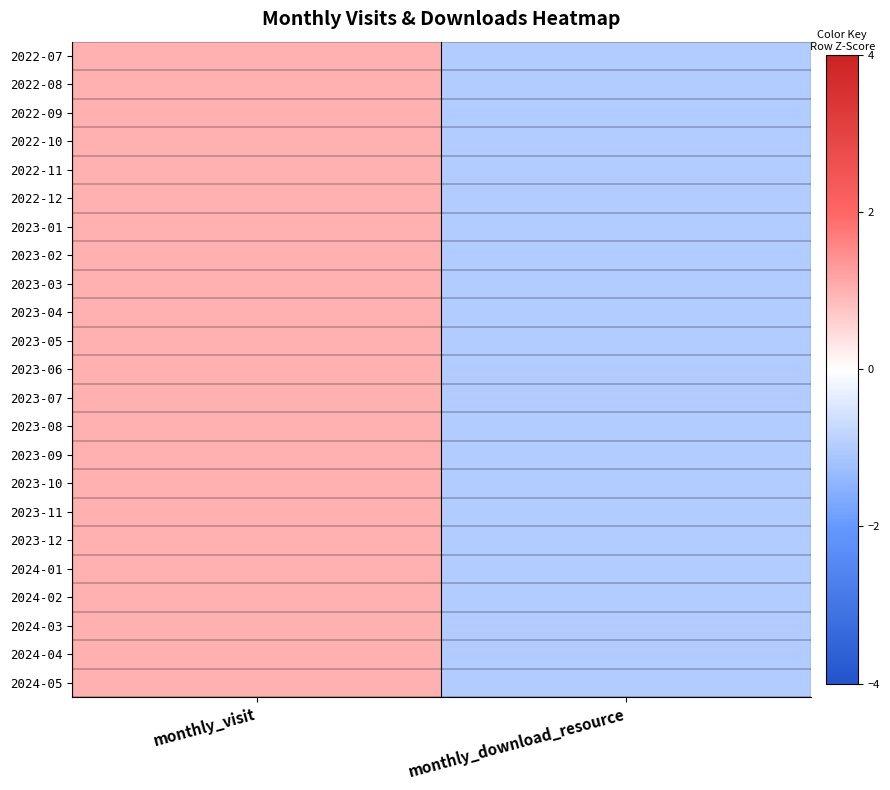

Which has a higher value, monthly_visit or monthly_download_resource?

monthly_visit